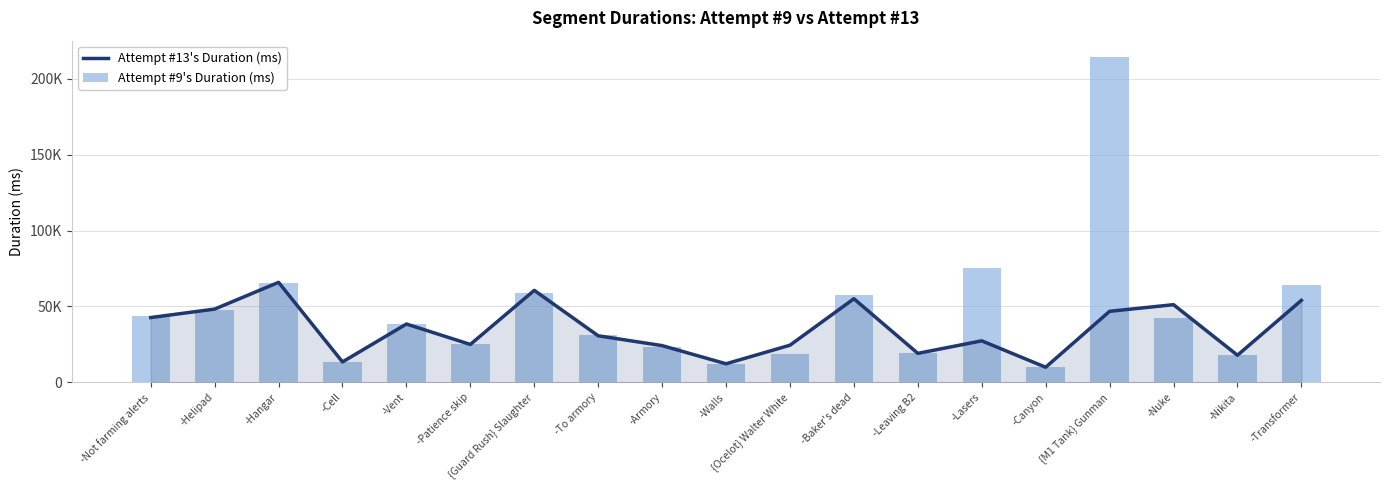

What is the approximate value of Attempt #9's Duration (ms) at -Nikita?

17749